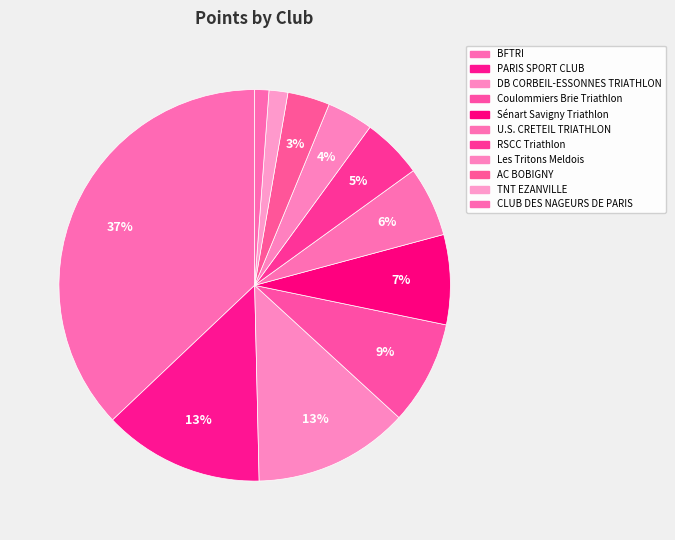

Which slice is the largest?

BFTRI